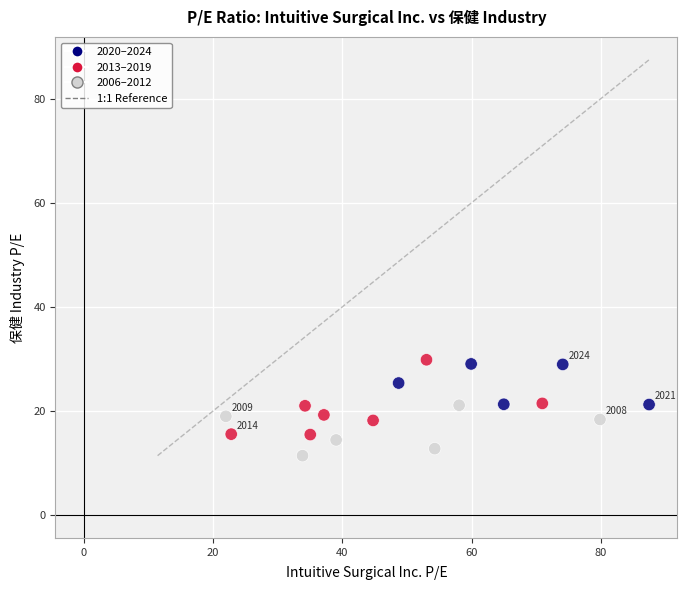

What is the range of Y values (max minus min)?

18.4